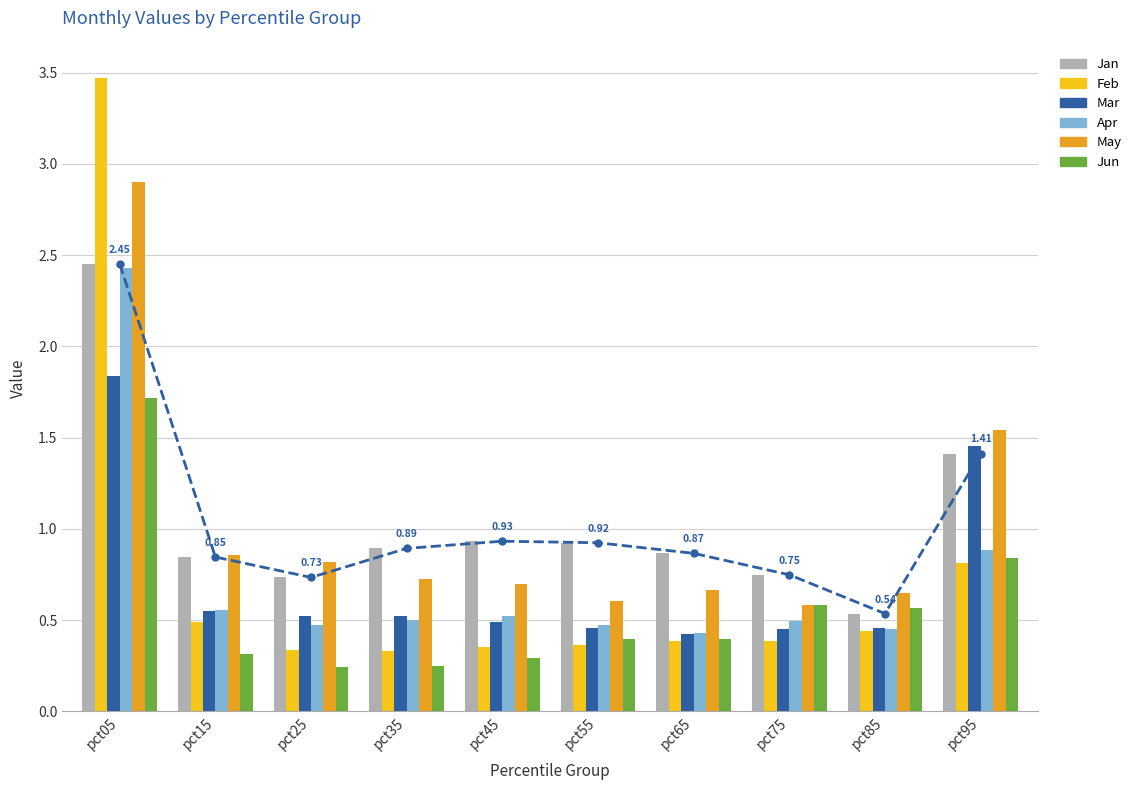

What is the difference between the highest and lowest values at pct55?

0.6